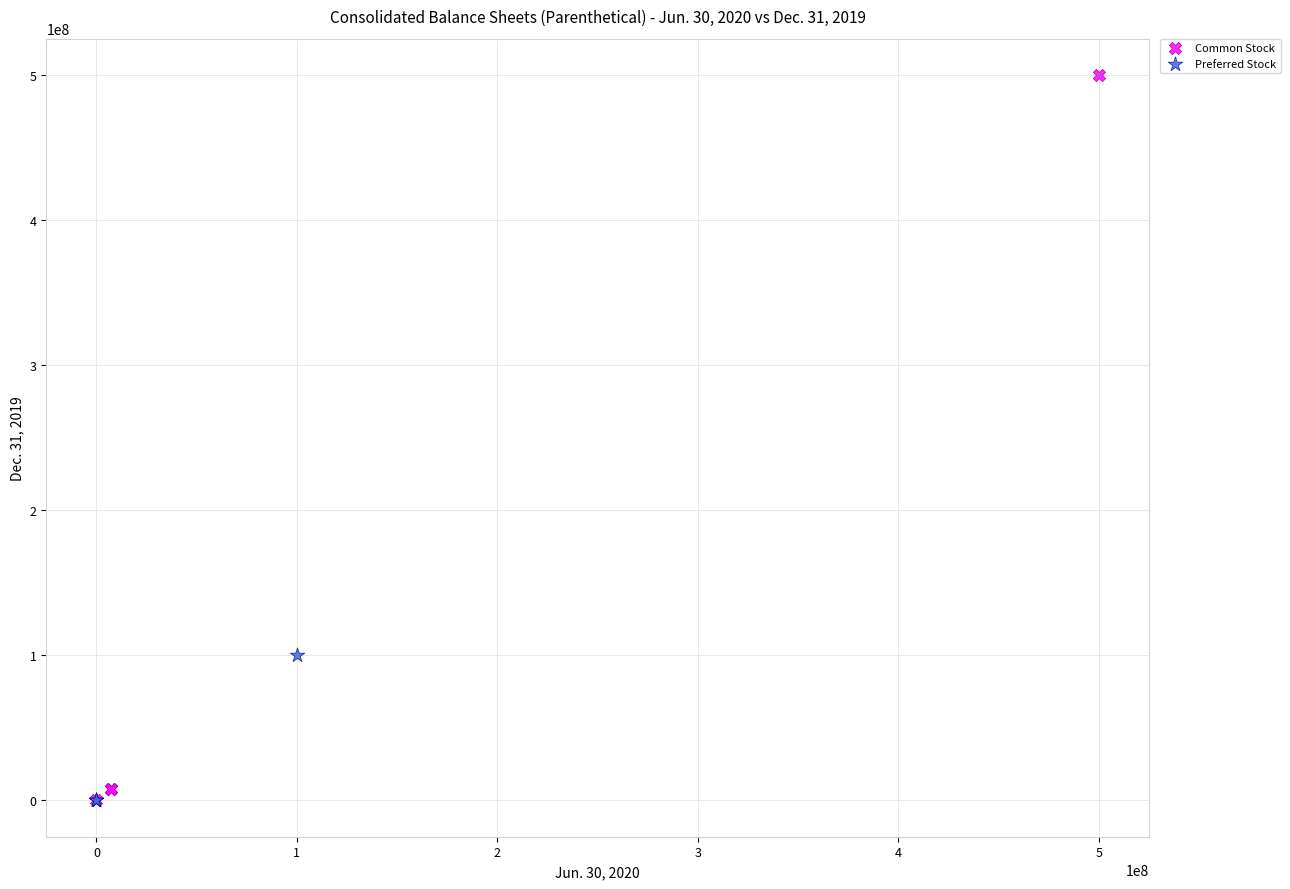

What are all the series names shown in the legend?

Common Stock, Preferred Stock